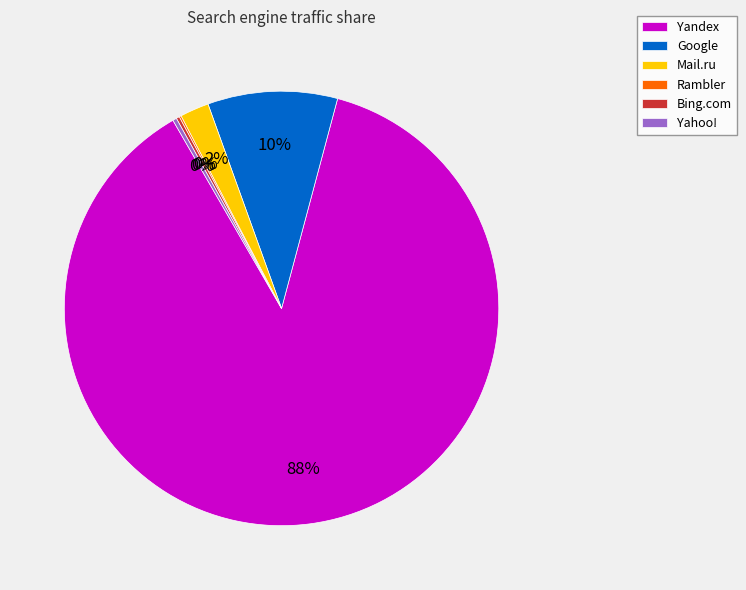

Which has a higher value, Mail.ru or Yahoo!?

Mail.ru